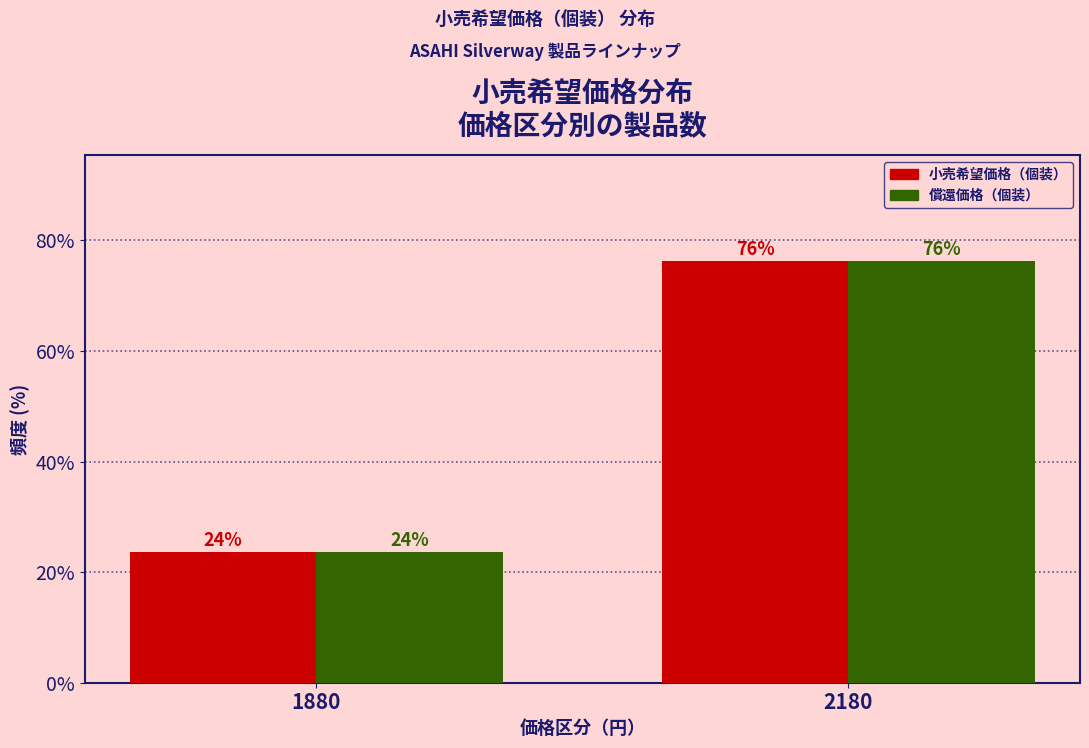

The 小売希望価格（個装） series shows 76.3 at 2180. True or false?

True